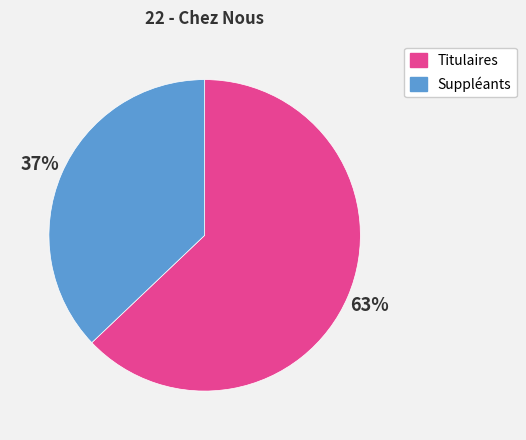

To the nearest percent, what is the difference between the largest and smallest slice percentages?

26%